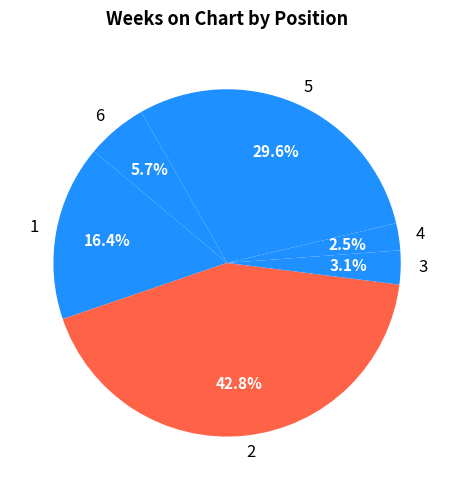

How many slices are in this pie chart?

6